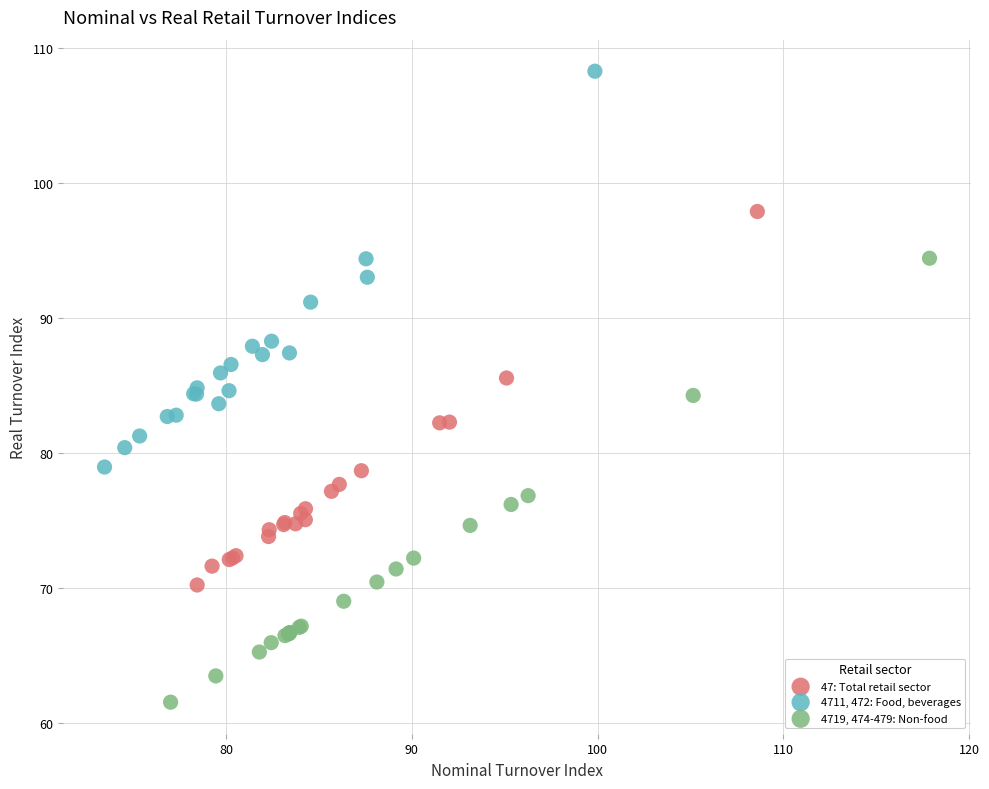

Which series has the widest spread of Y values?

4719, 474-479: Non-food